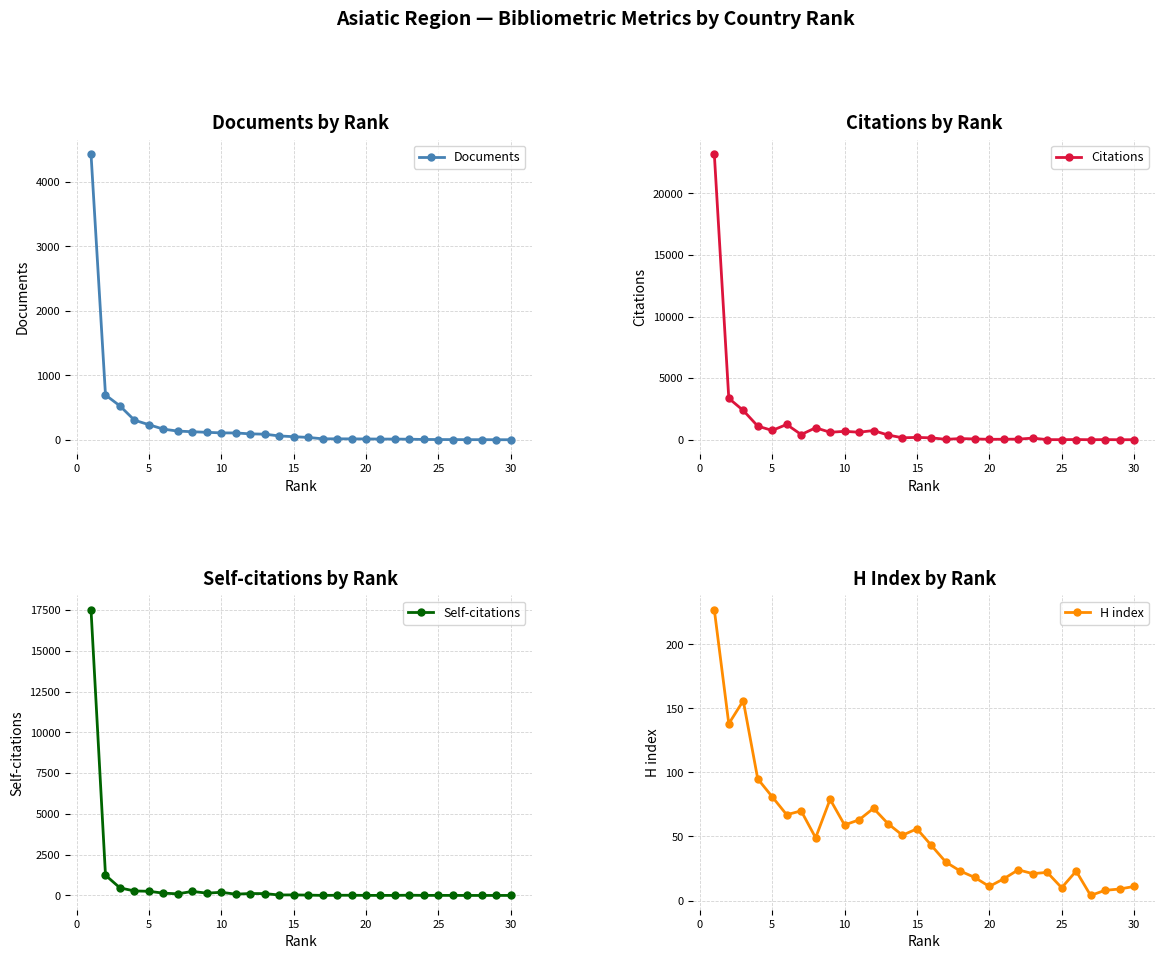

How many lines are shown in the chart?

4